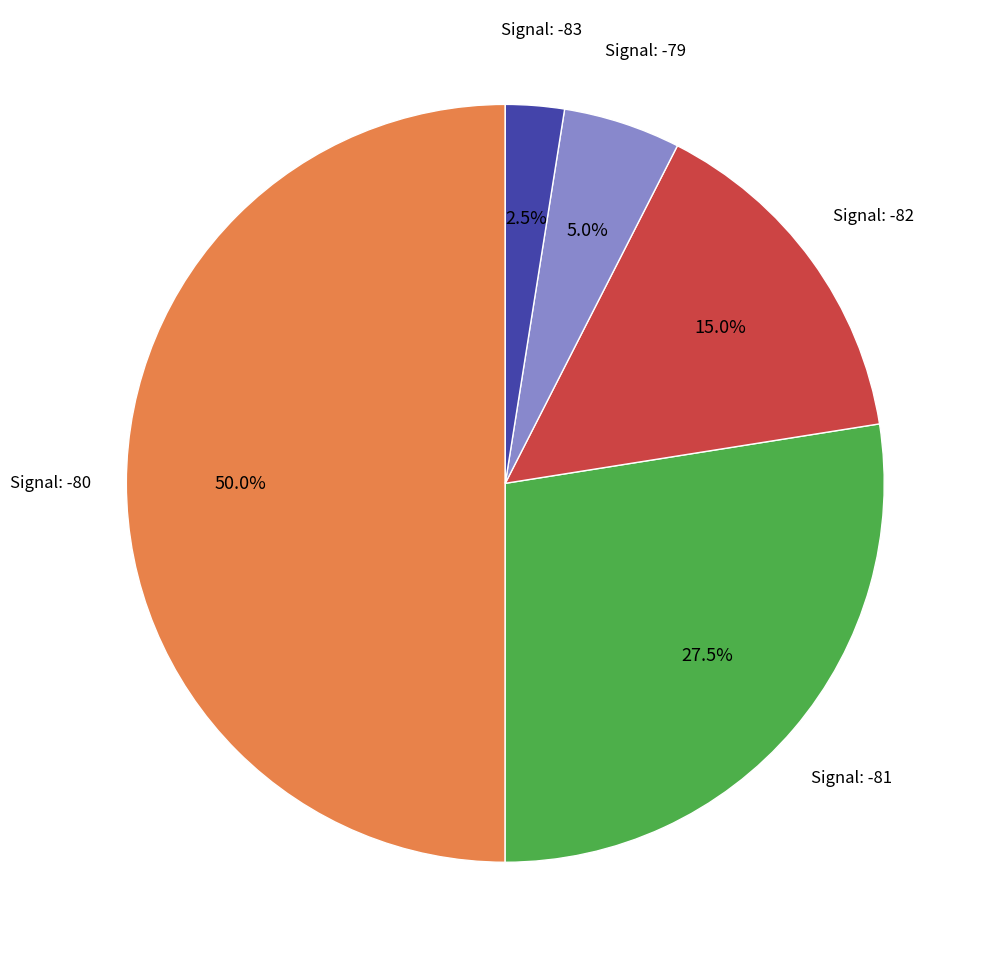

How many slices are in this pie chart?

5